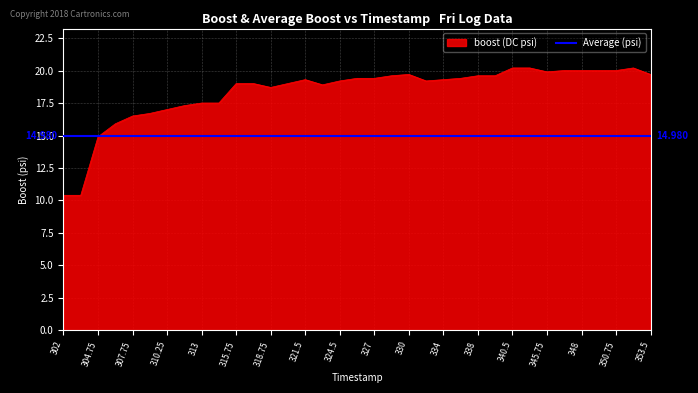

What is the maximum value shown in the chart?

20.2